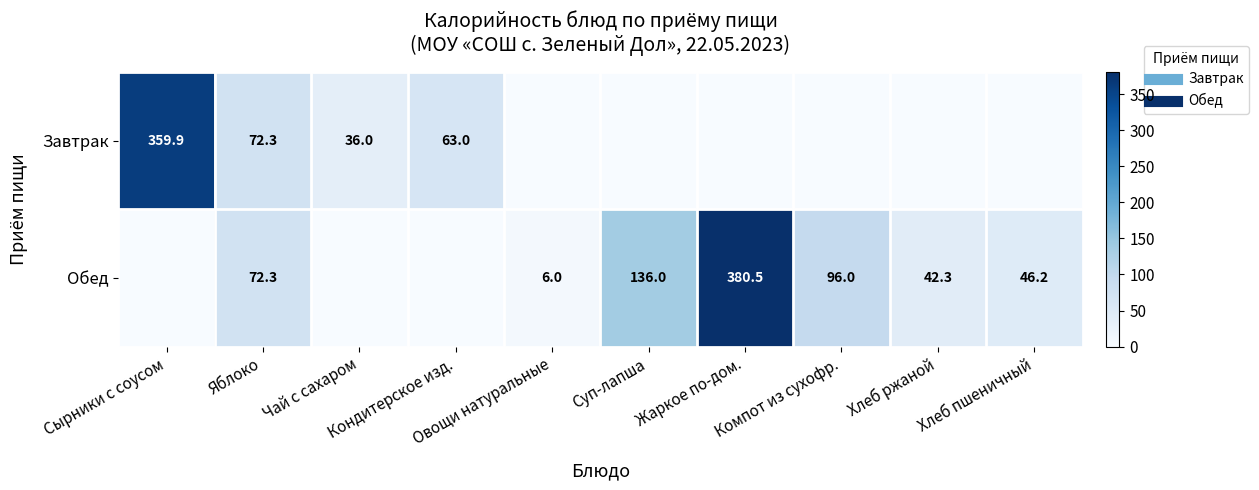

Which label corresponds to the smallest value in the chart?

Овощи натуральные